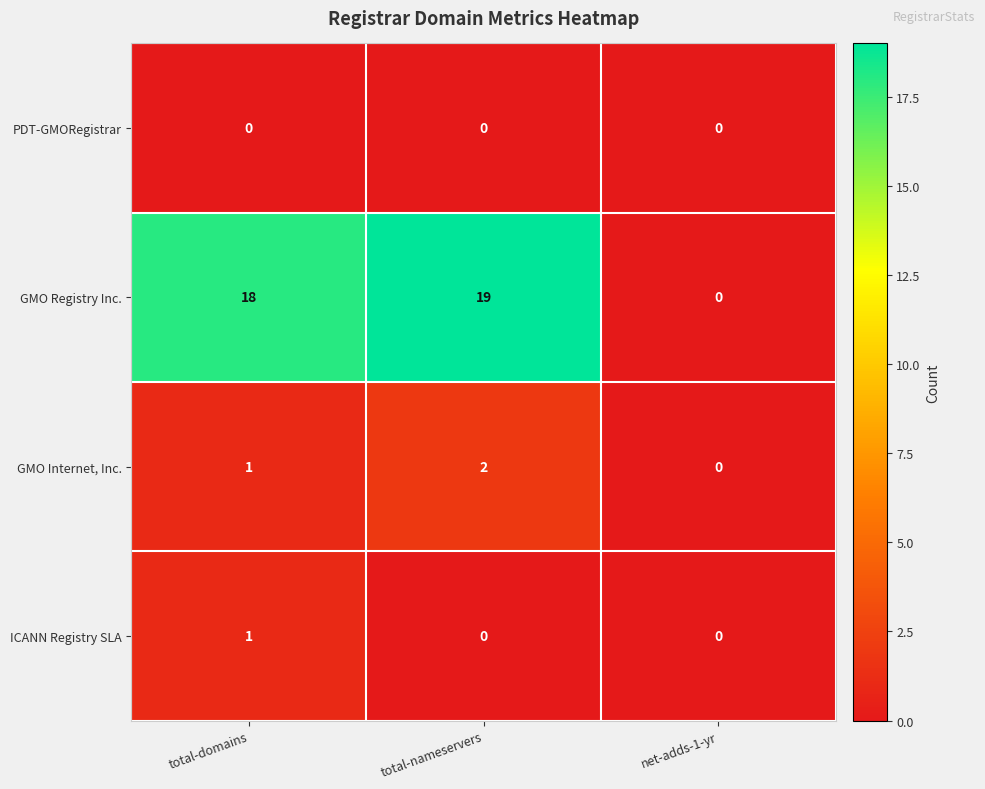

Which series has the largest range (max minus min)?

GMO Registry Inc.